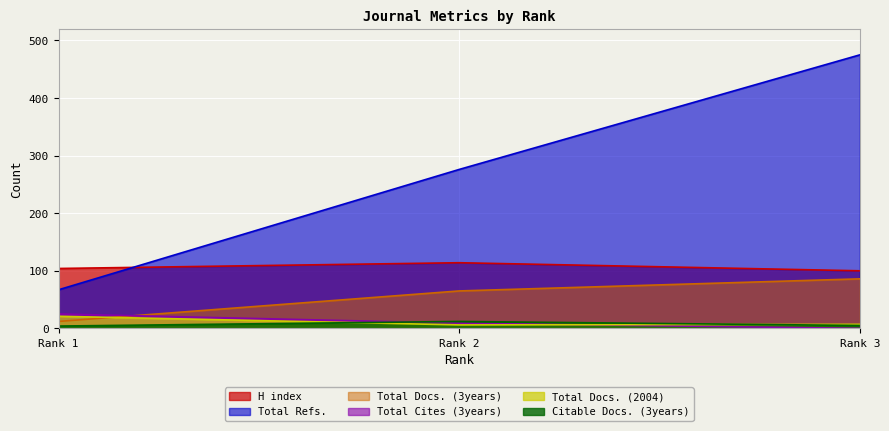

What is the value of the Total Cites (3years) point at the 2nd from the left?

9